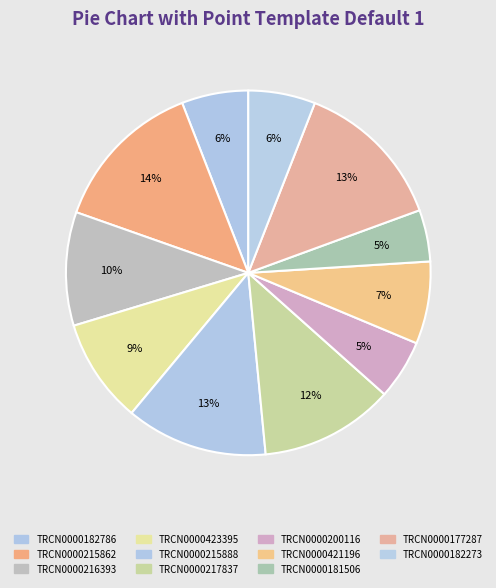

What is the largest slice in the pie chart?

TRCN0000215862